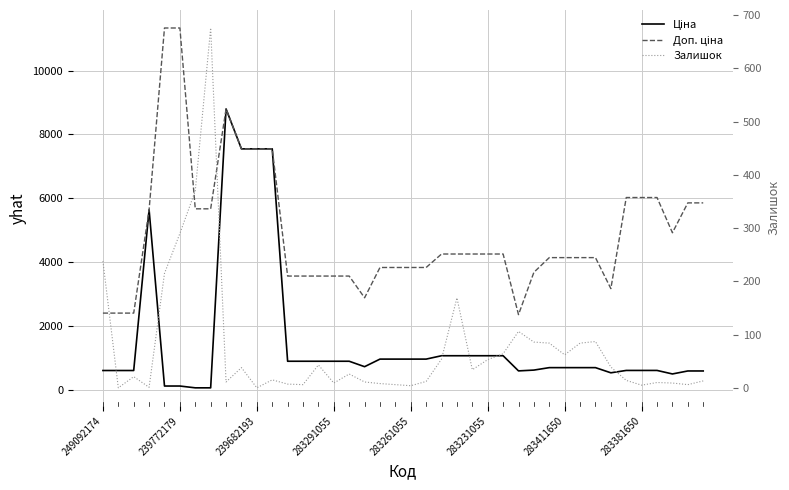

What is the difference between the maximum and minimum values in the Ціна series?

8741.0